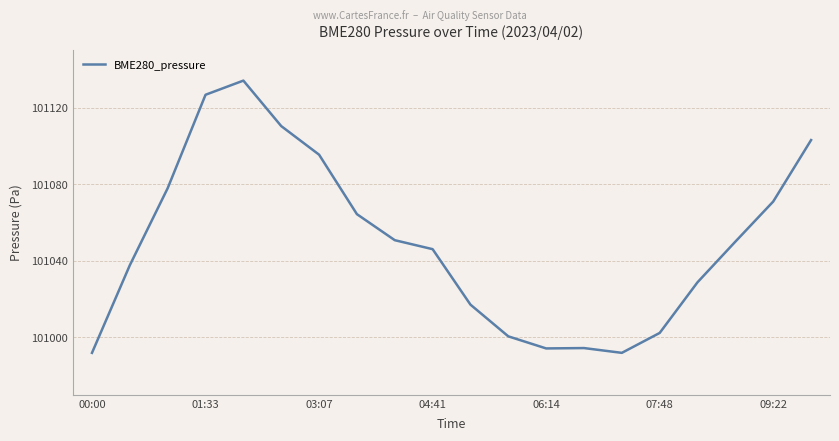

What is the greatest value displayed?

101134.1